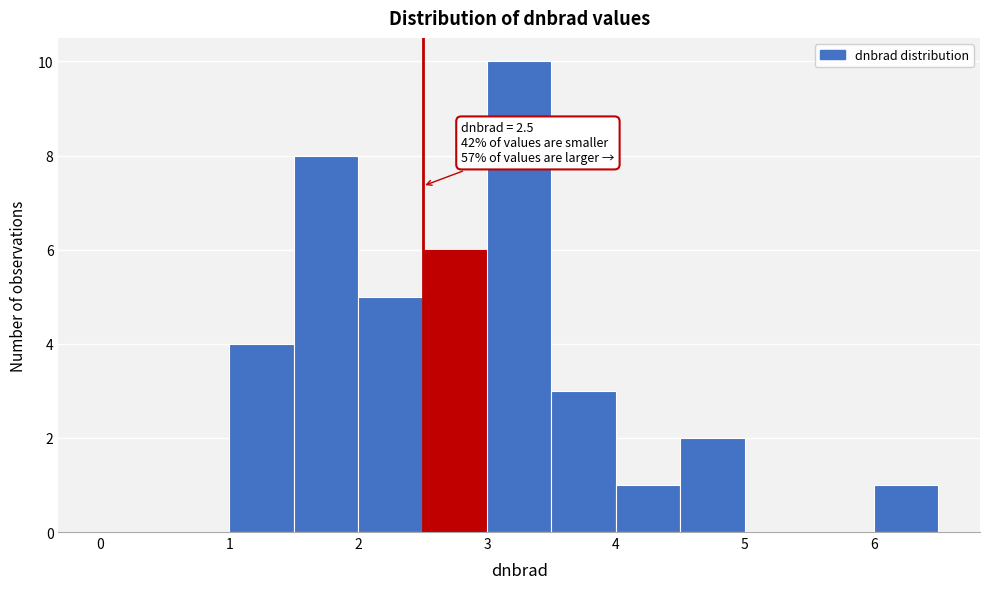

Over which range of the x-axis is the bar tallest?

3.0 to 3.5